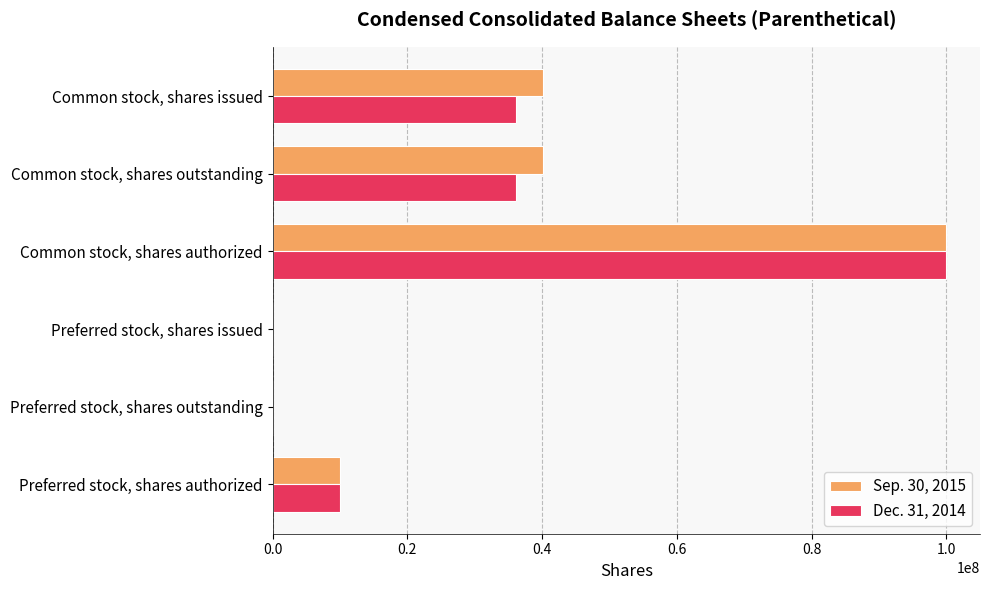

Which series has the largest total across all categories?

Sep. 30, 2015